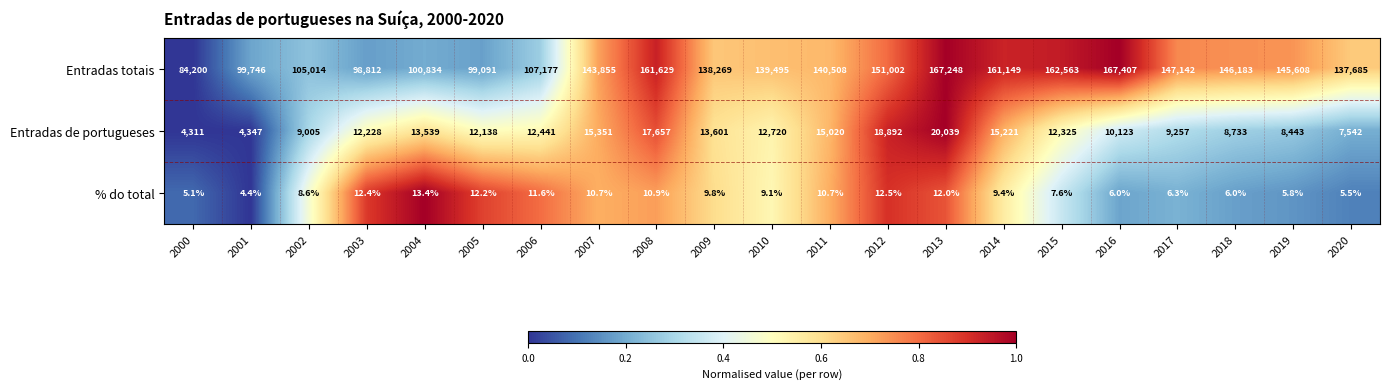

How many categories are shown in the chart?

21